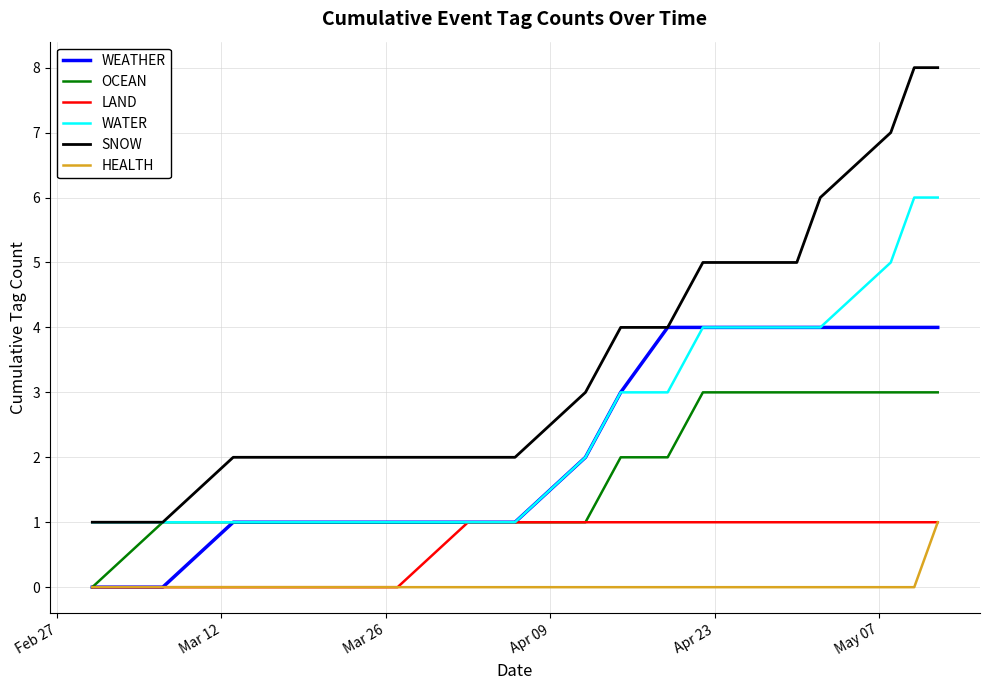

Reading left to right, transcribe all the data shown in this chart.

WEATHER: 0	0	1	1	1	1	1	2	3	4	4	4	4	4	4	4	4
OCEAN: 0	1	1	1	1	1	1	1	2	2	3	3	3	3	3	3	3
LAND: 0	0	0	0	0	1	1	1	1	1	1	1	1	1	1	1	1
WATER: 1	1	1	1	1	1	1	2	3	3	4	4	4	4	5	6	6
SNOW: 1	1	2	2	2	2	2	3	4	4	5	5	5	6	7	8	8
HEALTH: 0	0	0	0	0	0	0	0	0	0	0	0	0	0	0	0	1